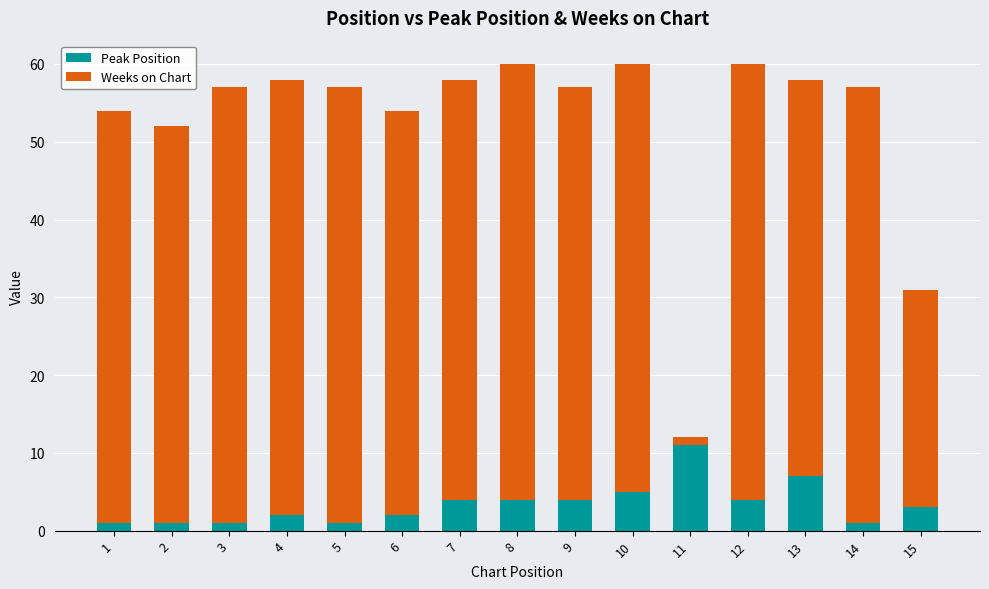

Which category has the highest value in the Peak Position series?

11